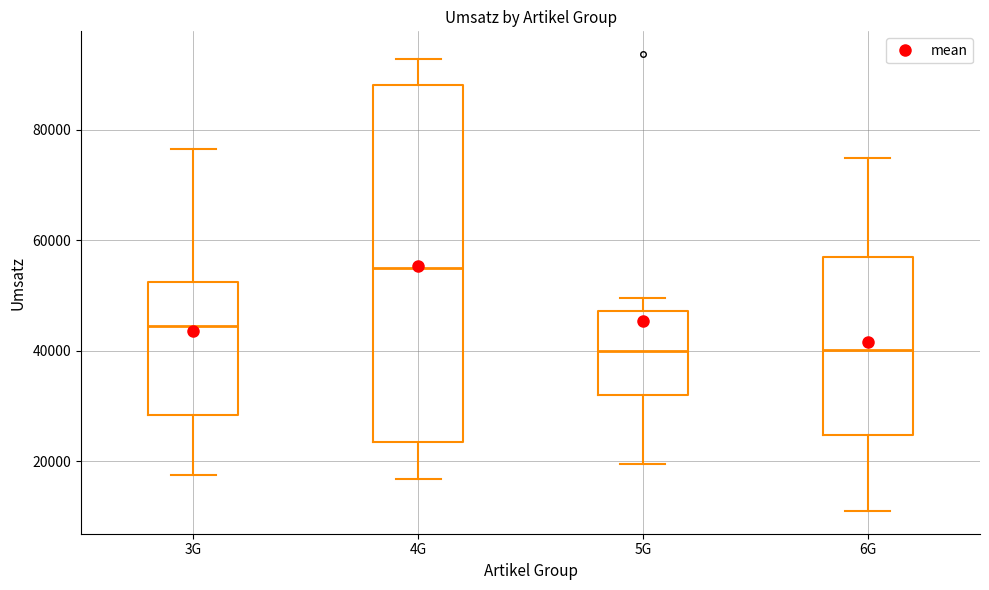

Where is the lower edge of the box for 6G on the y-axis? The values are not printed on the chart, so give them approximately, as read against the axis.

24000